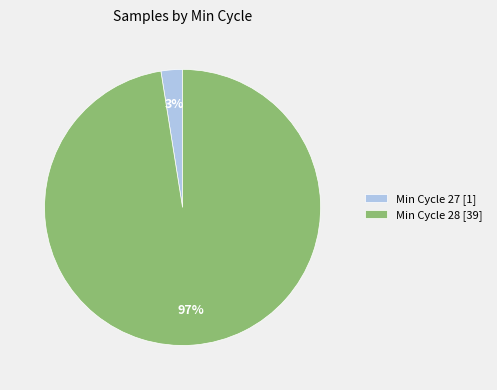

How many slices are in this pie chart?

2